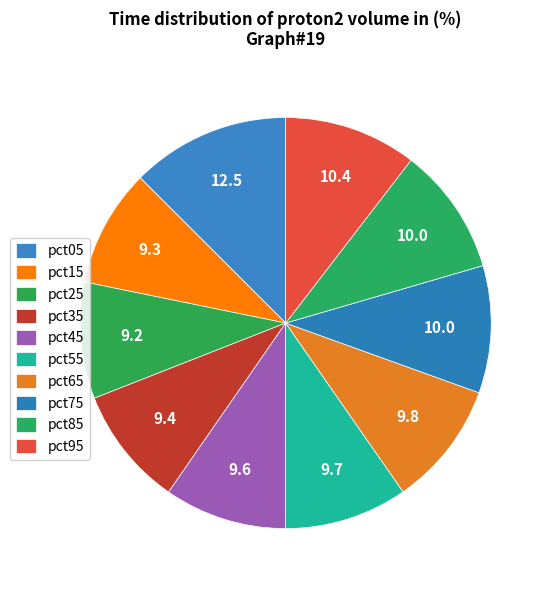

Is there any slice that represents more than half of the pie?

No